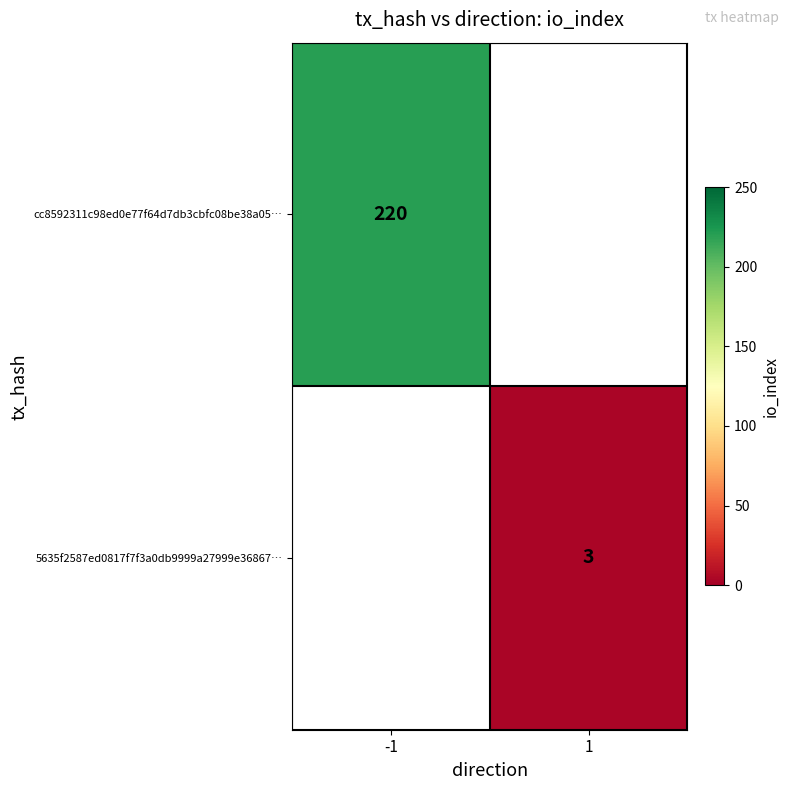

Is it true that 5635f2587ed0817f7f3a0db9999a27999e36867… equals 3 at 1?

True